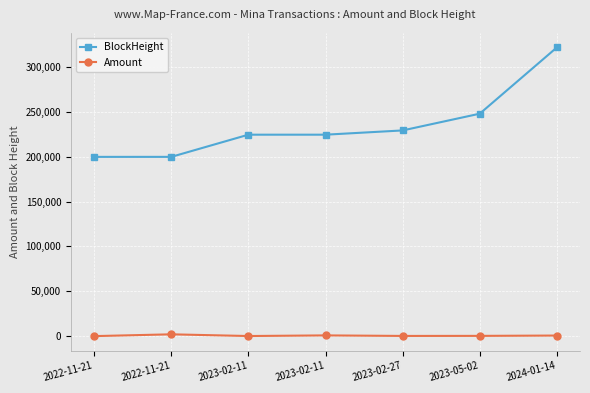

What are all the series names shown in the legend?

BlockHeight, Amount